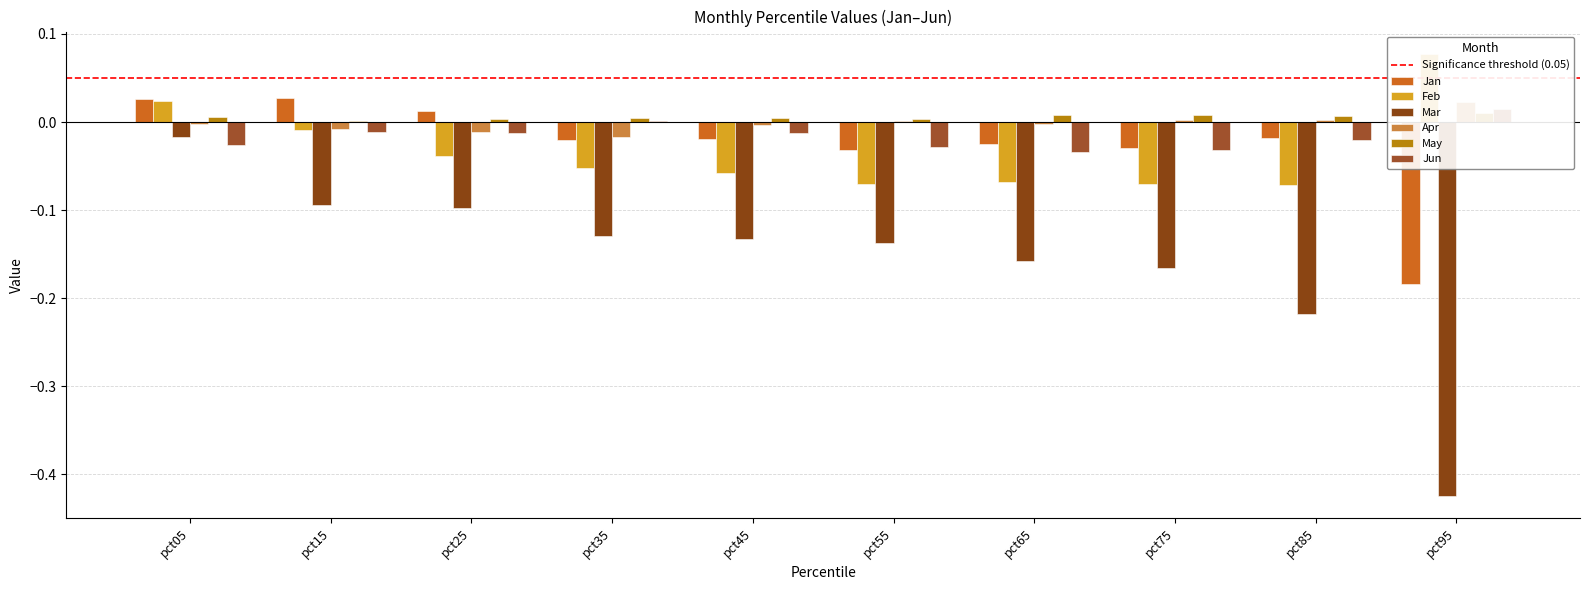

What is the sum of all Jan values?

-0.3